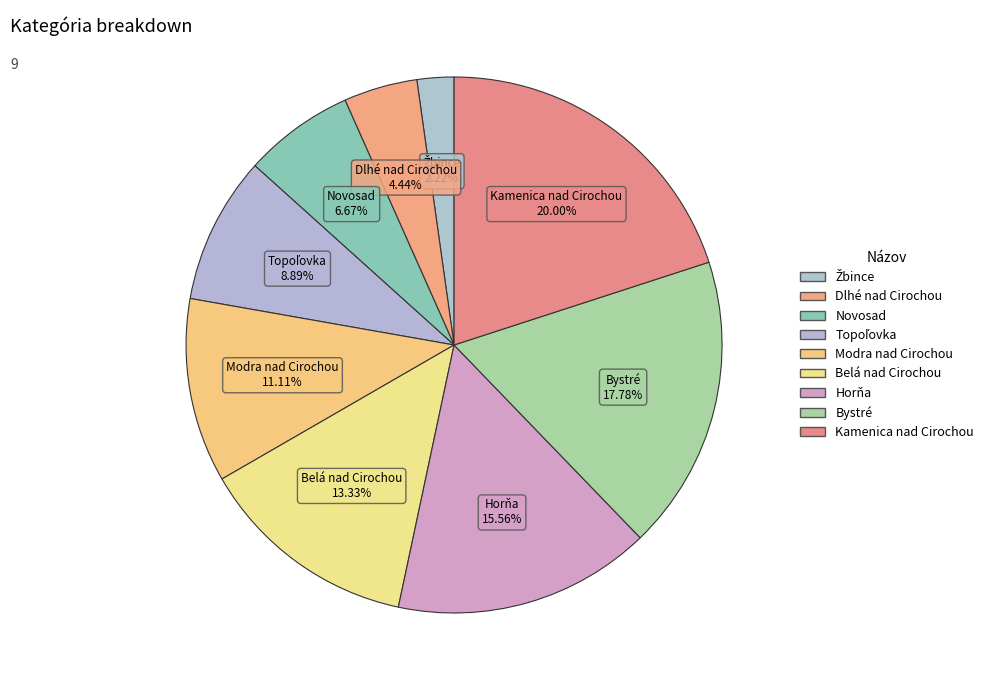

Is it true that Kamenica nad Cirochou is 35% of the pie?

False